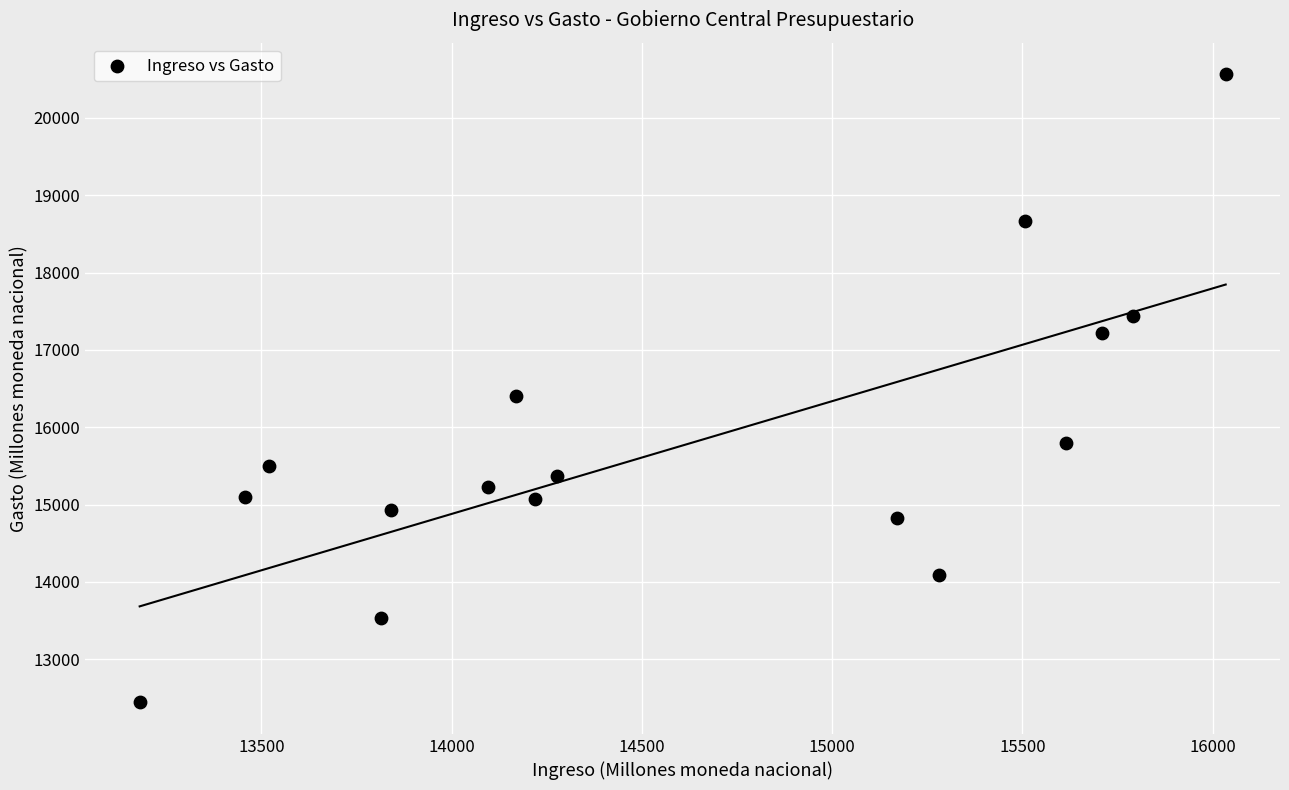

What Y value in the scatter plot is closest to 16503?

16400.8